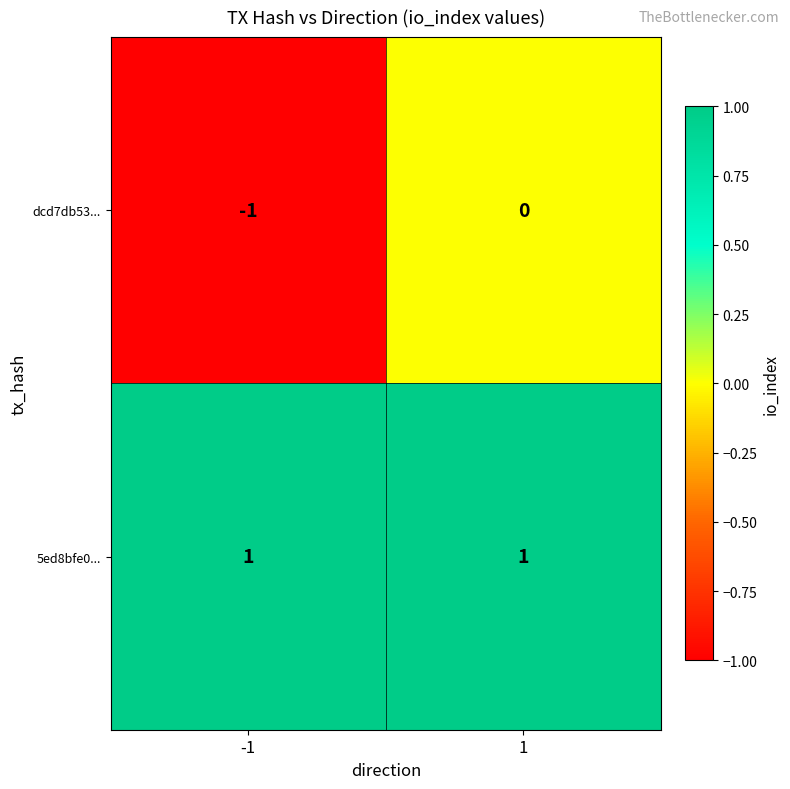

What is the total value across all series at 1?

1